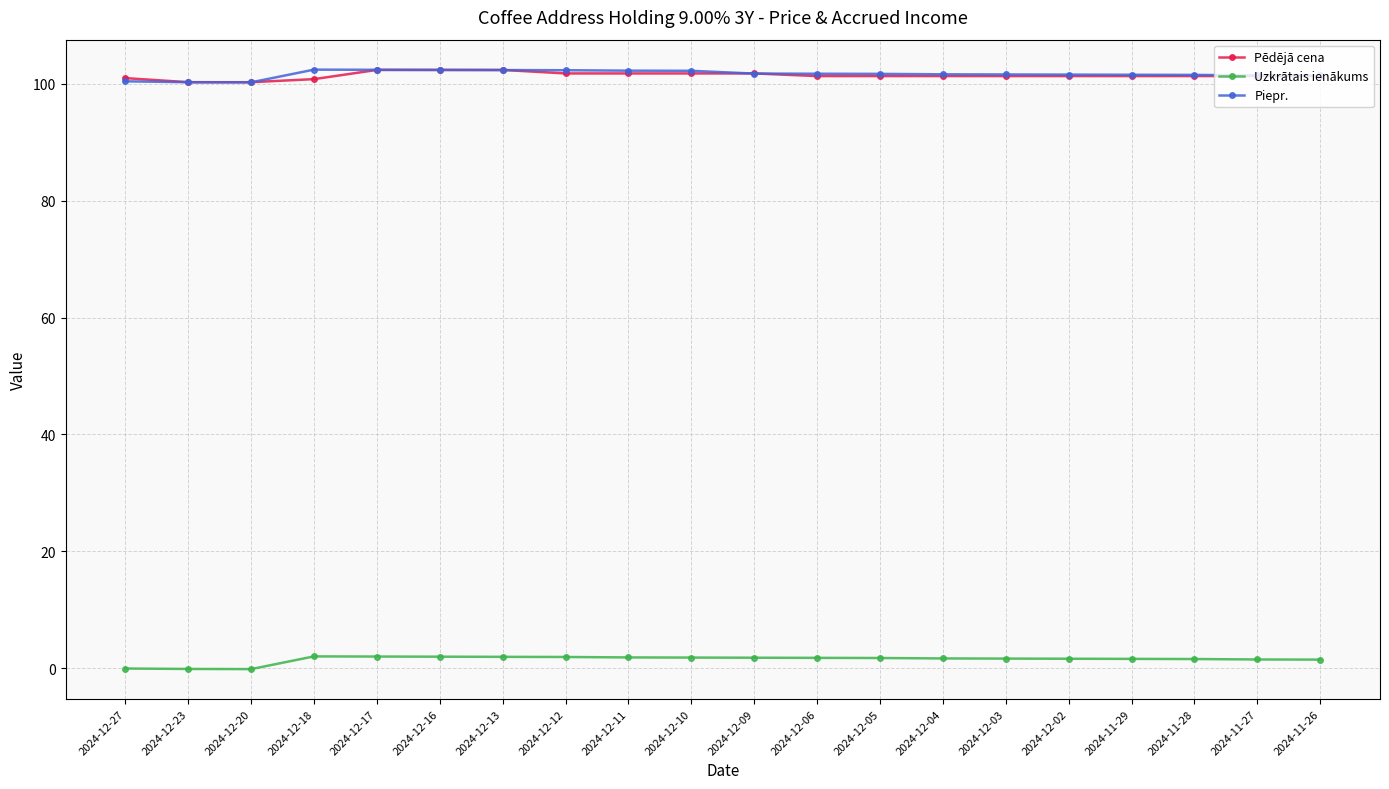

How many lines are shown in the chart?

3